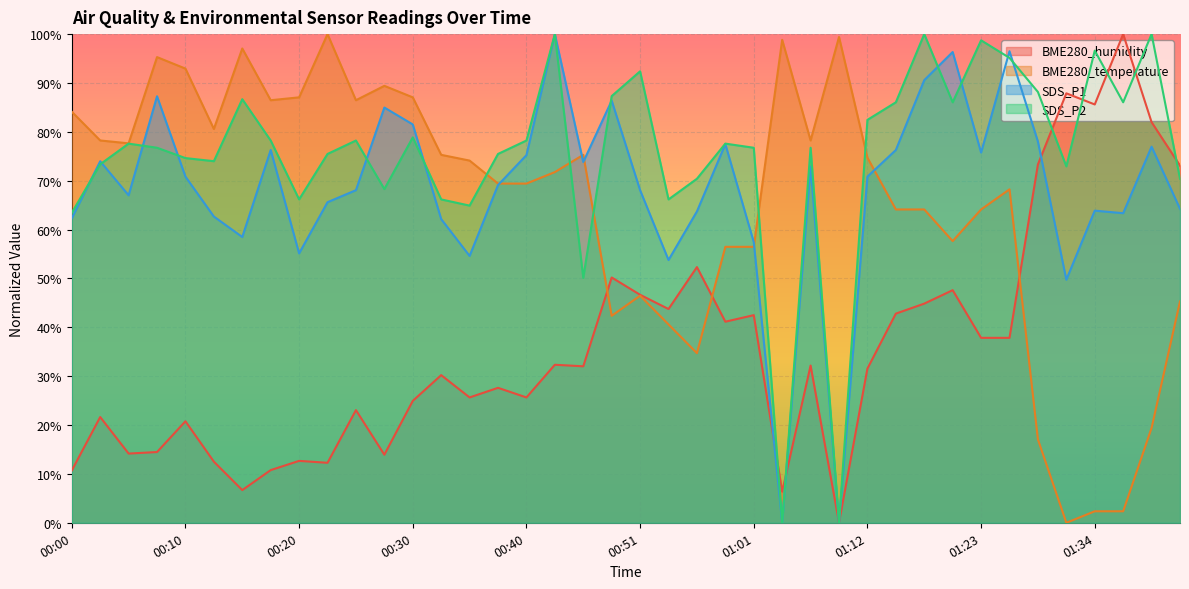

True or false: BME280_temperature and SDS_P1 intersect in this chart.

True